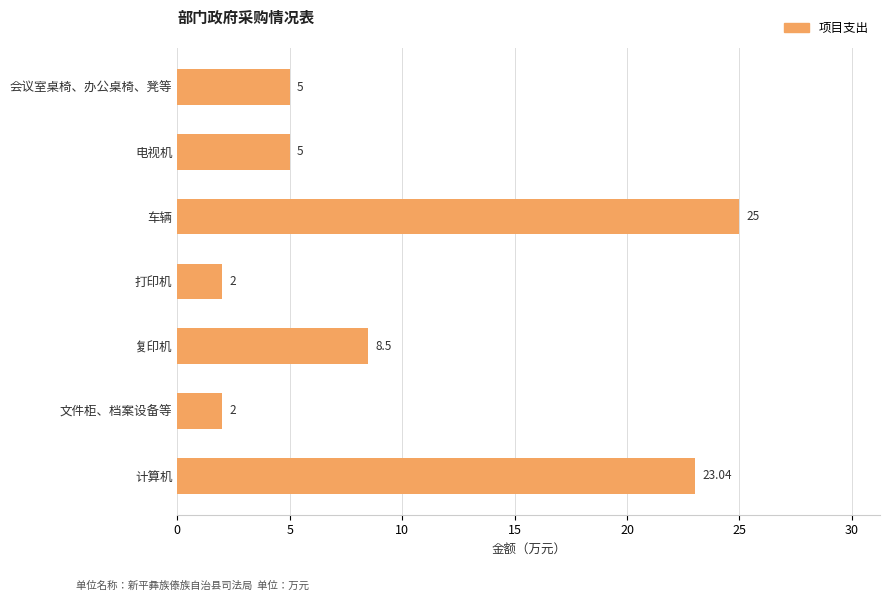

Which category has the highest value across all series?

车辆